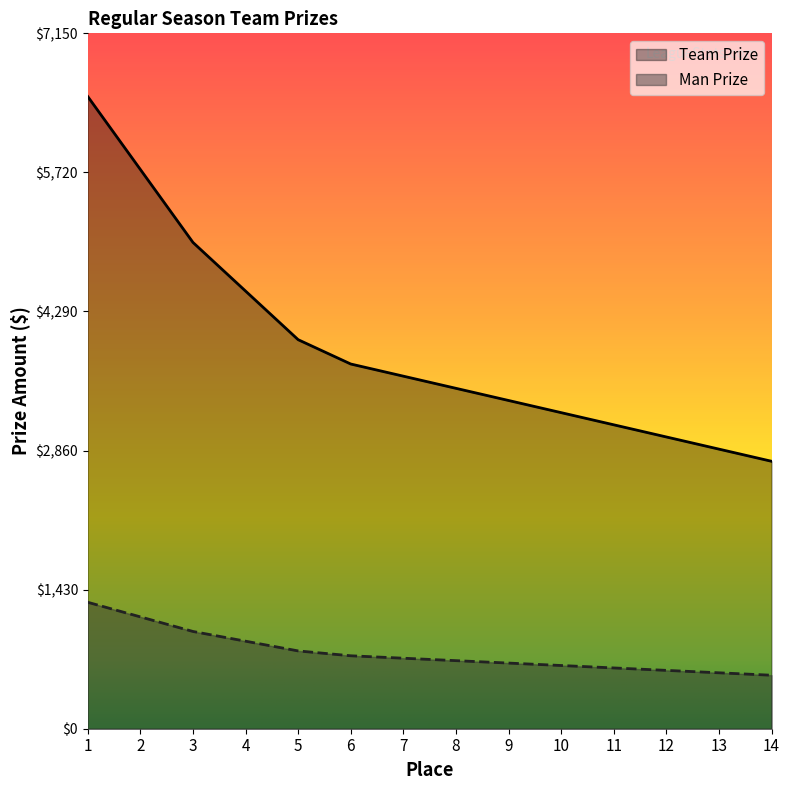

List the labels in order of Man Prize value, smallest first.

14, 13, 12, 11, 10, 9, 8, 7, 6, 5, 4, 3, 2, 1